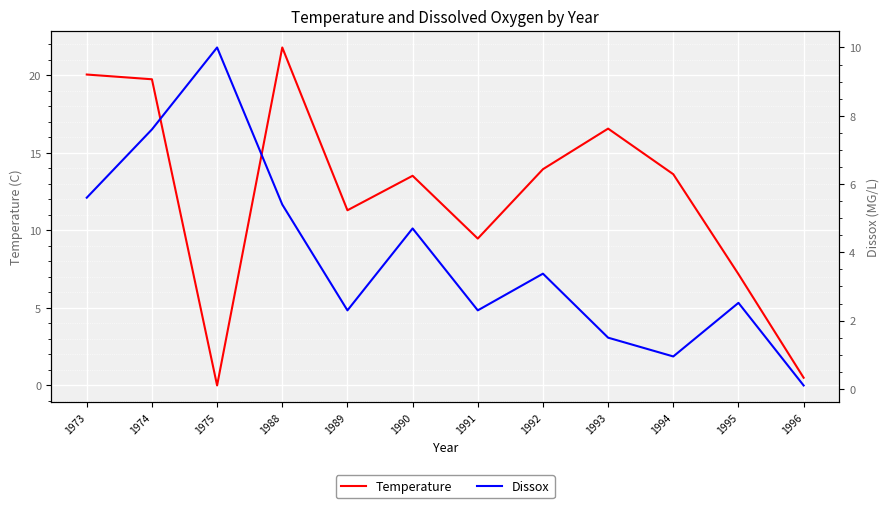

What is the difference between the Temperature values at 1973 and 1988?

1.7